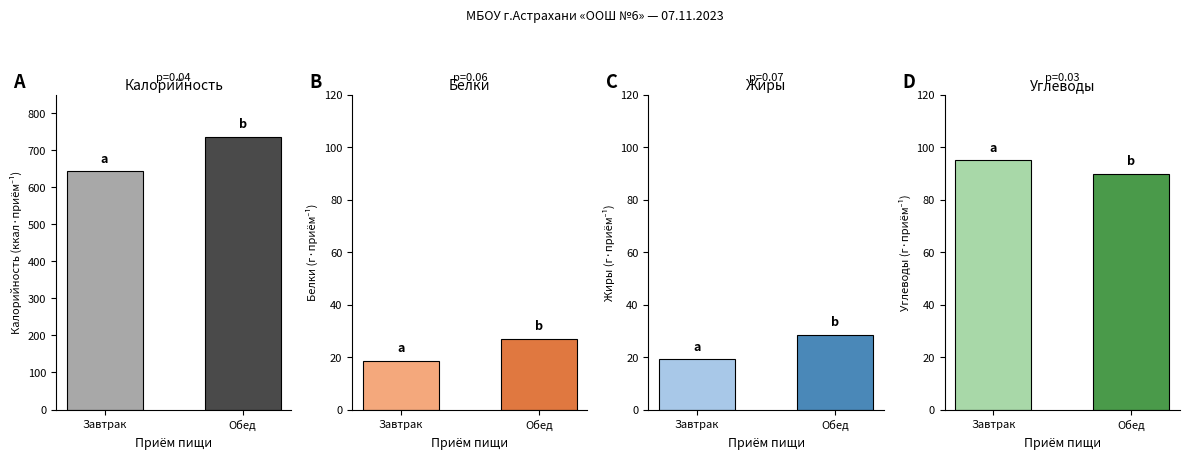

How many series are shown in this chart?

4